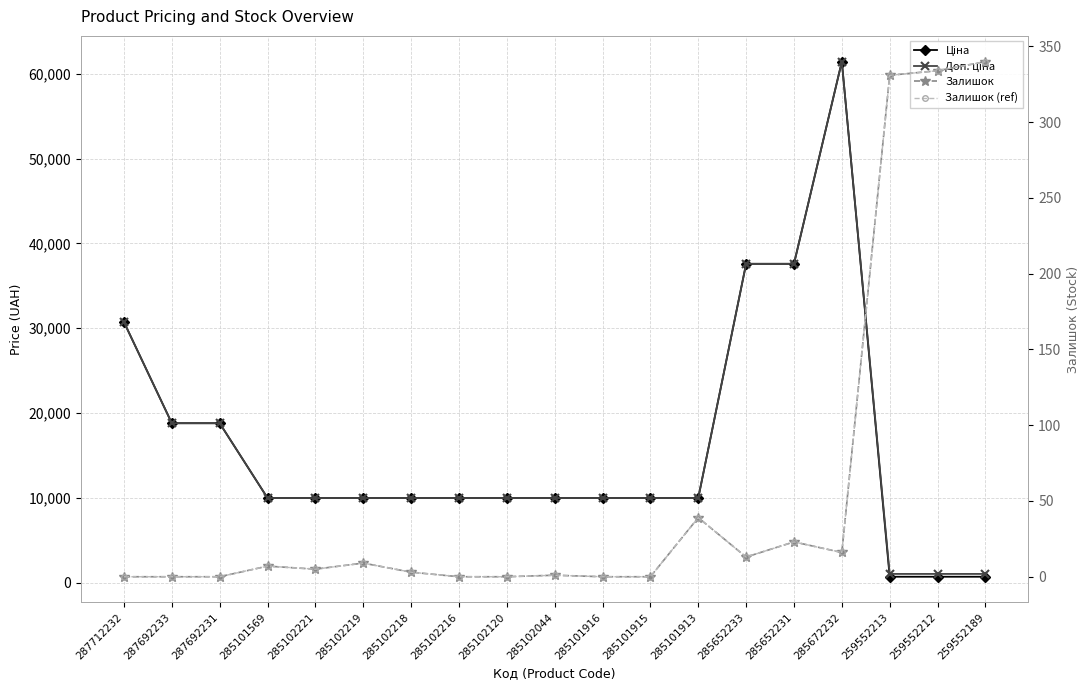

Does the chart display data point markers on the line(s)?

Yes